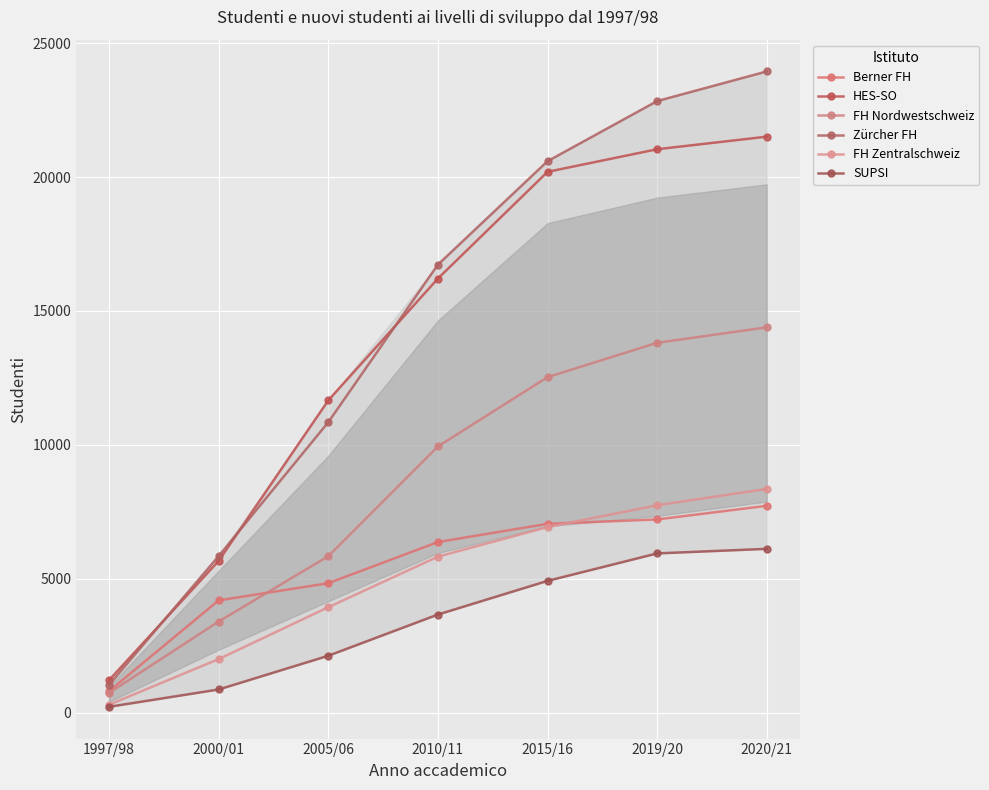

How many intersections are there between Zürcher FH and HES-SO?

3